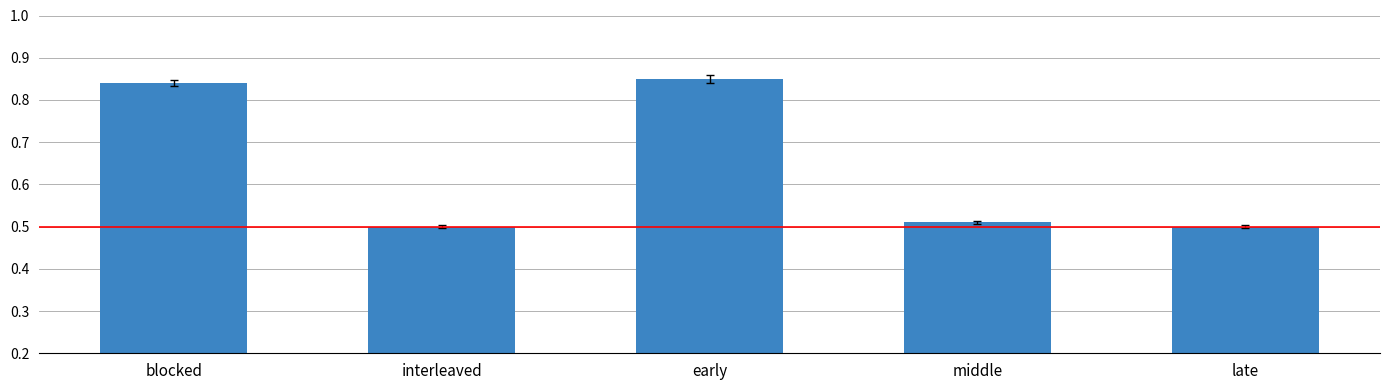

How many values are between 0 and 1?

5